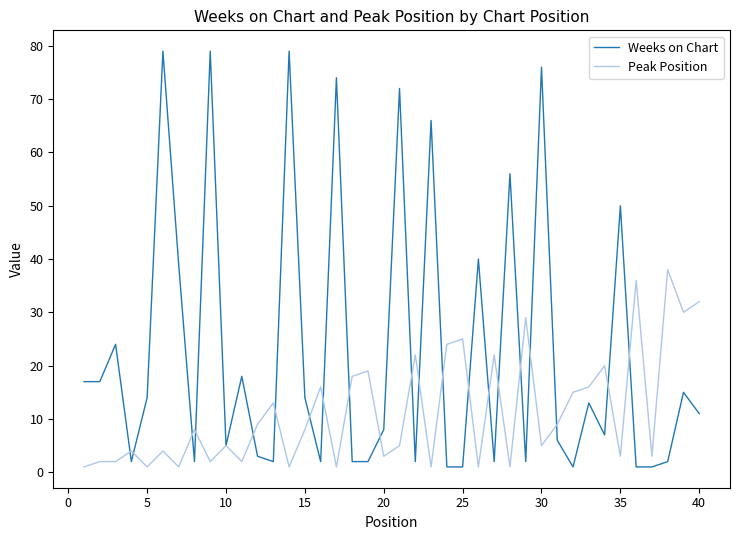

Is this an area chart (filled region under the line)?

No